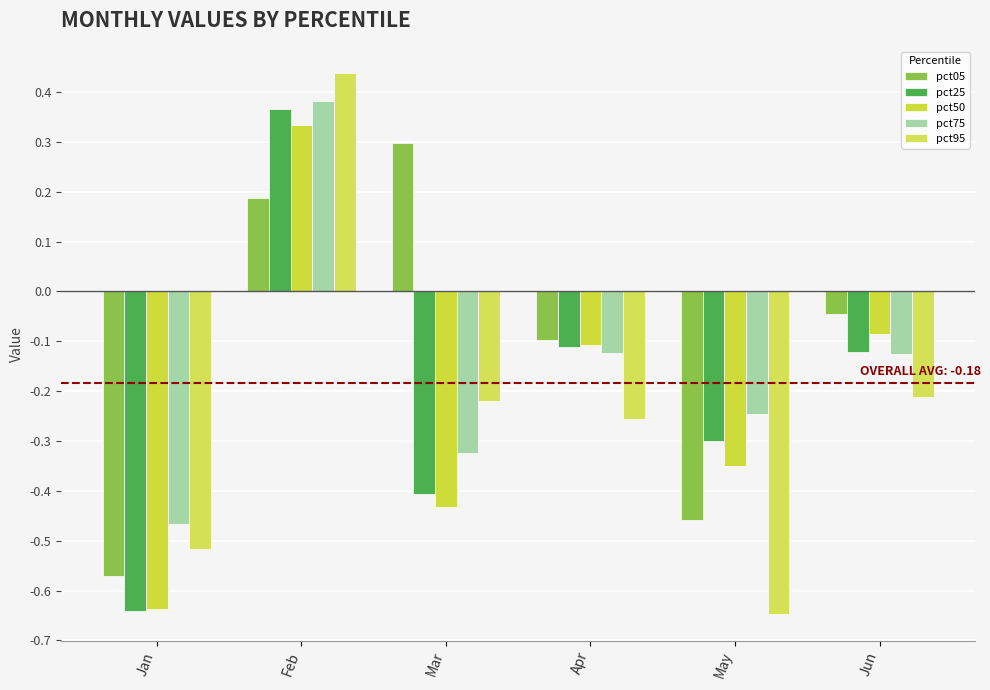

Does the chart contain stacked bars?

No